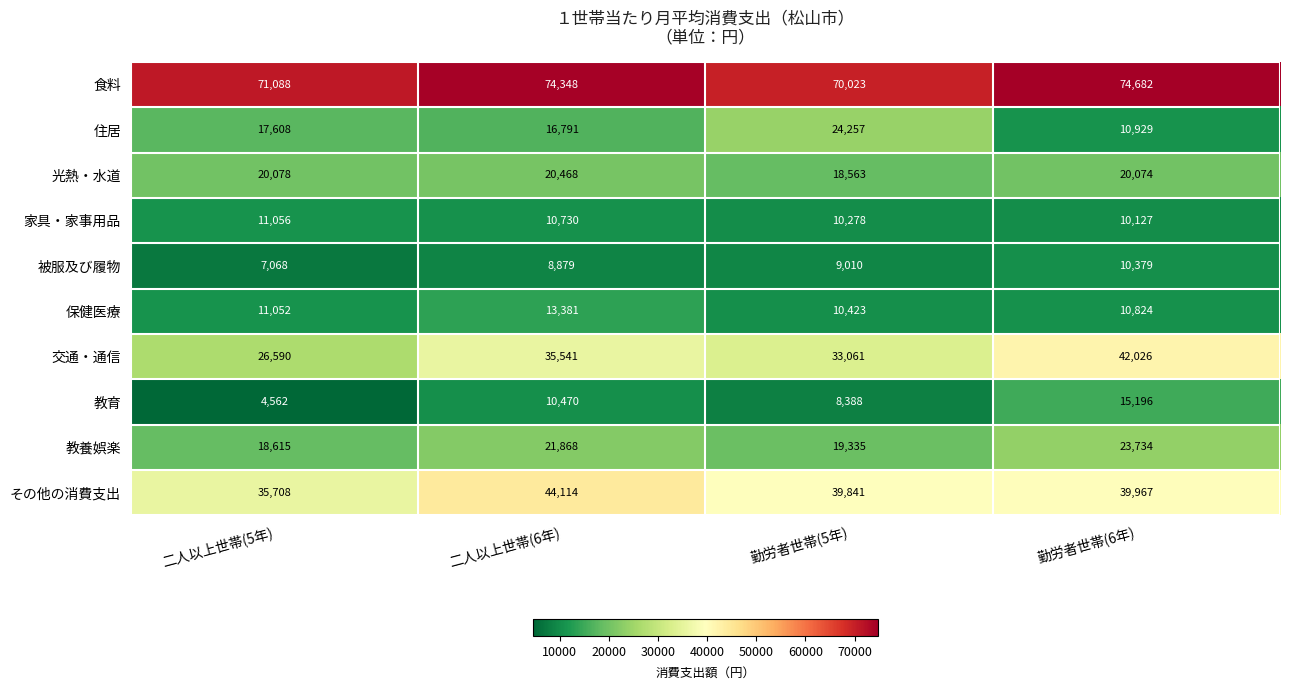

What is the difference between the 光熱・水道 values at 二人以上世帯(5年) and 勤労者世帯(5年)?

1515